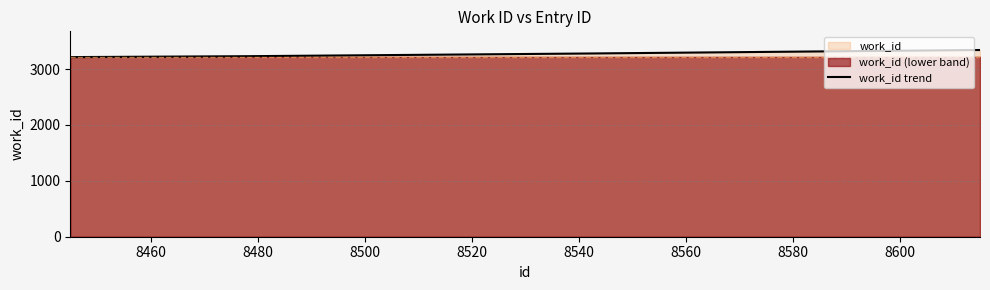

What is the value of the 3rd point from the left?

3269